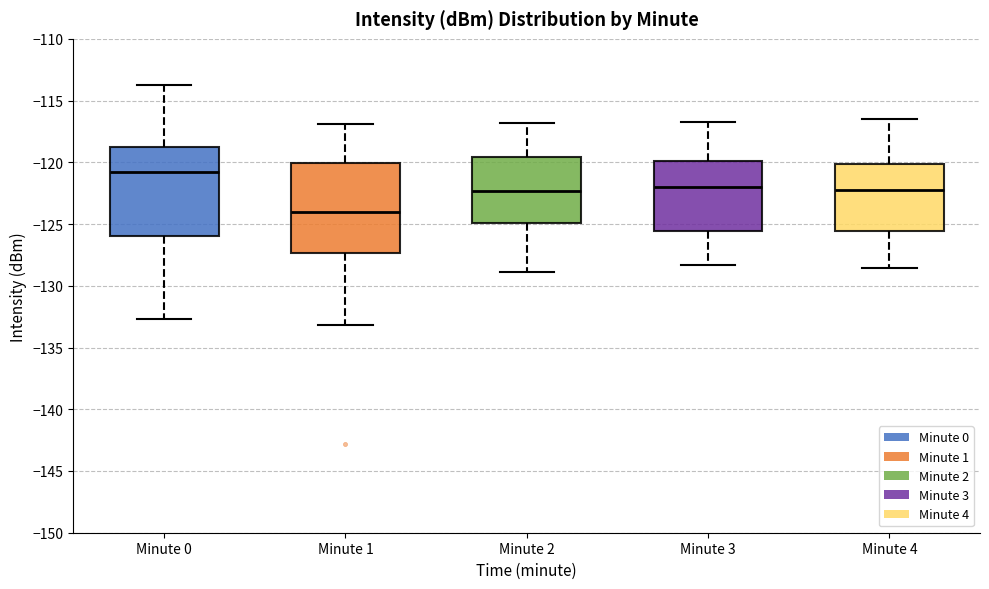

Which box has the lowest median line?

Minute 1